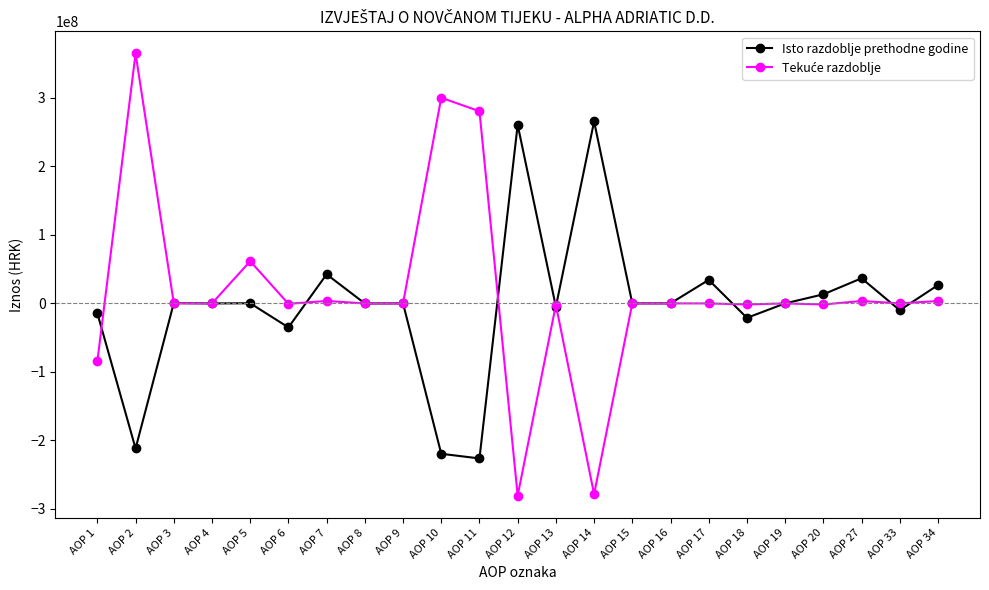

At which category is the sum across all series the highest?

AOP 2